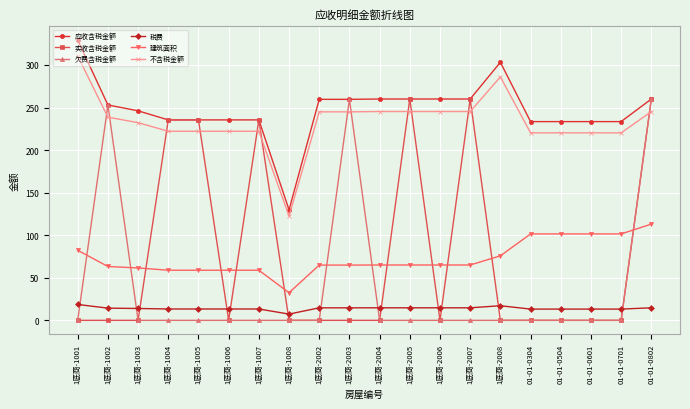

What is the spread (max minus min) of values at 1底商-2003?

259.6